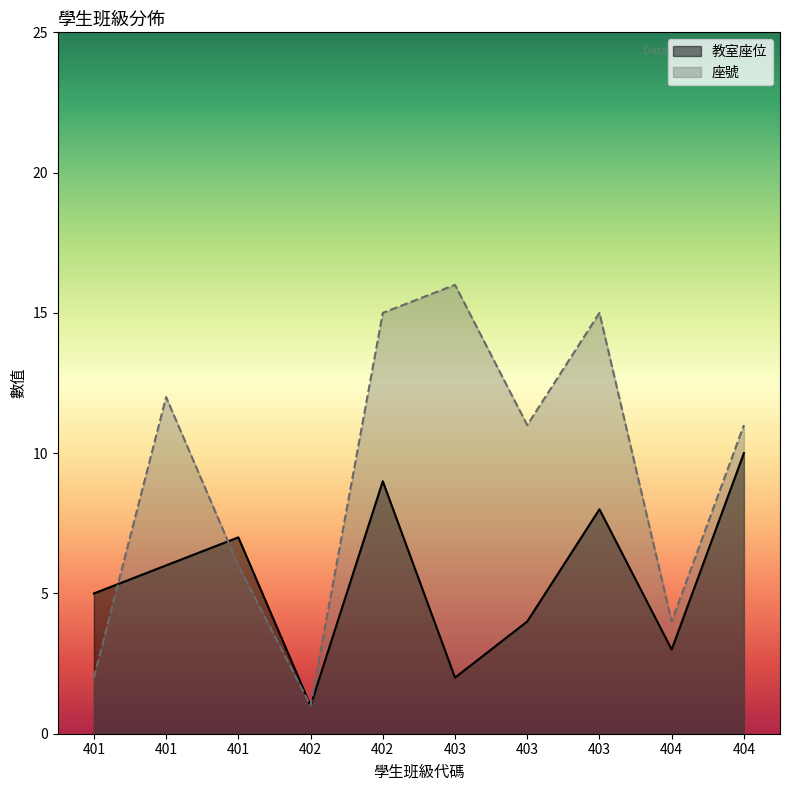

Rank the series by their average value, from highest to lowest.

座號, 教室座位